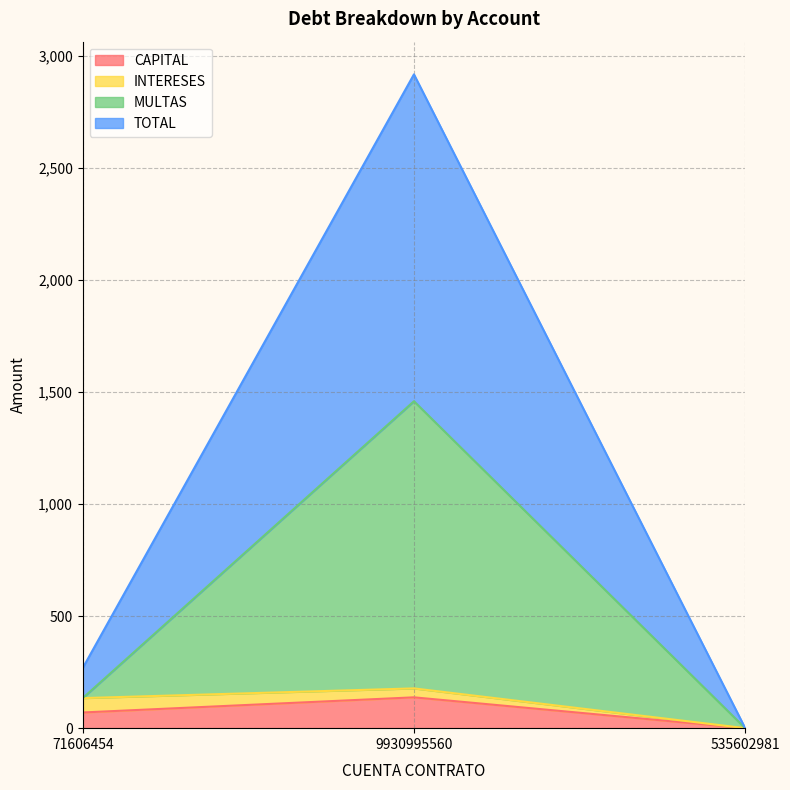

What is the sum of all CAPITAL values?

207.6